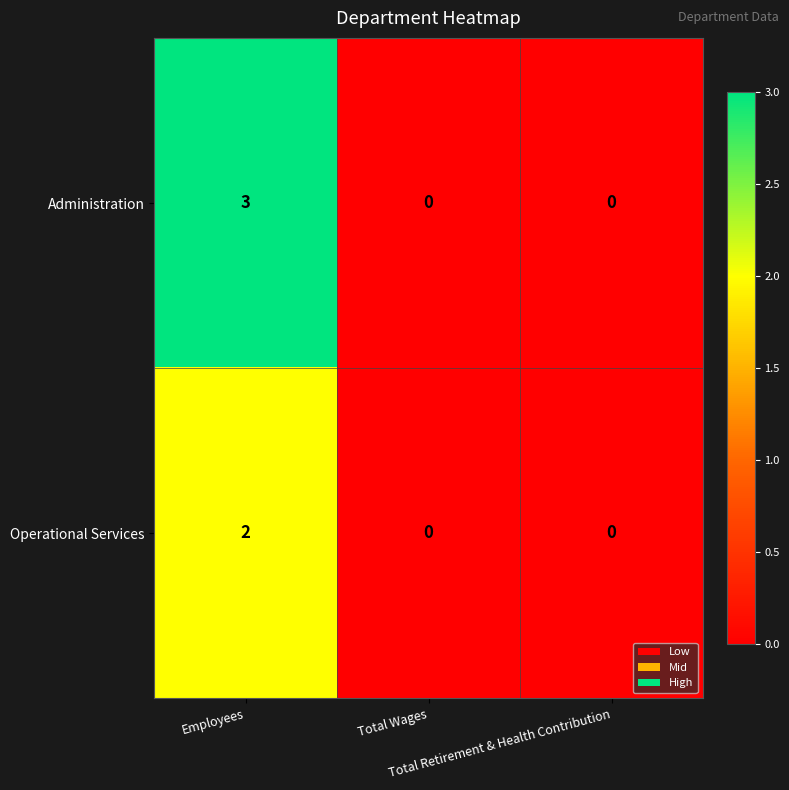

What is the sum of all Administration values?

3